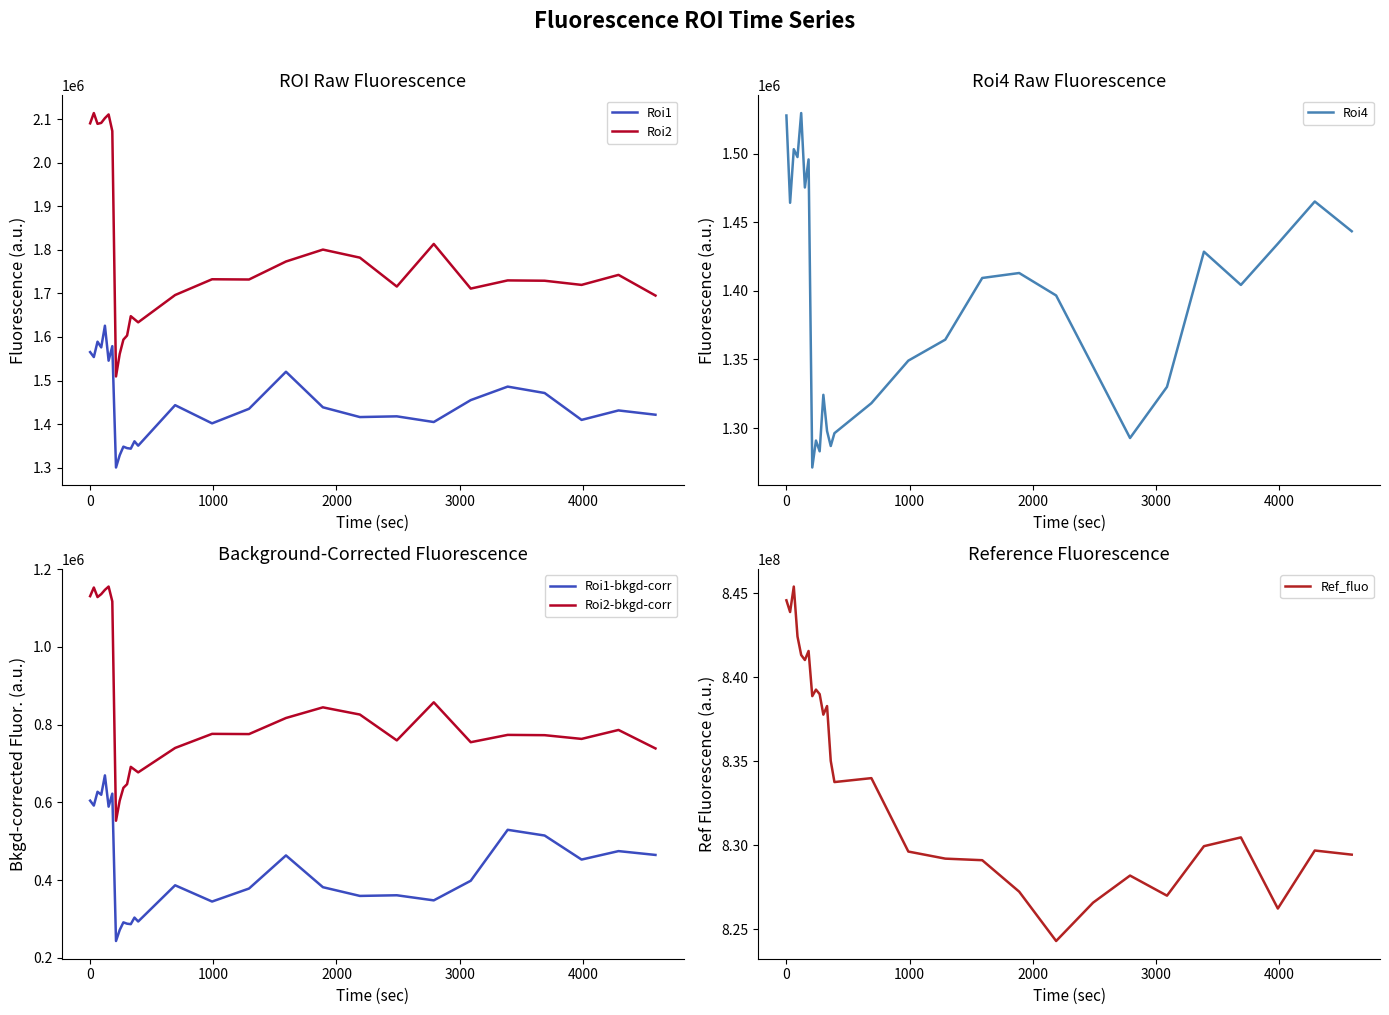

Does the chart display data point markers on the line(s)?

No